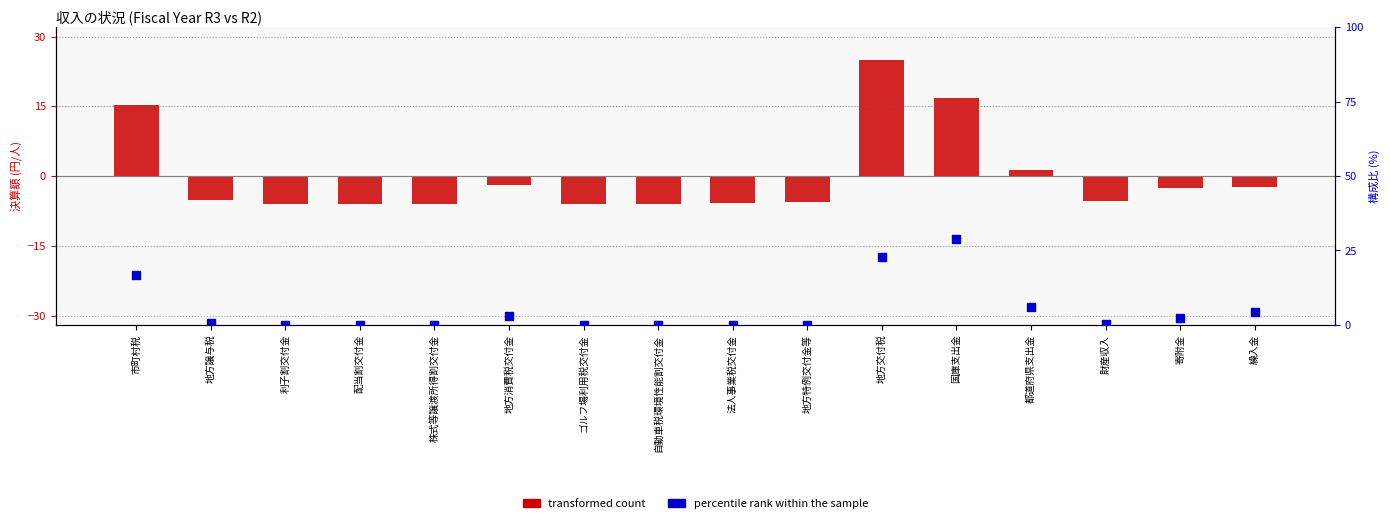

Which series has the largest total across all categories?

percentile rank within the sample